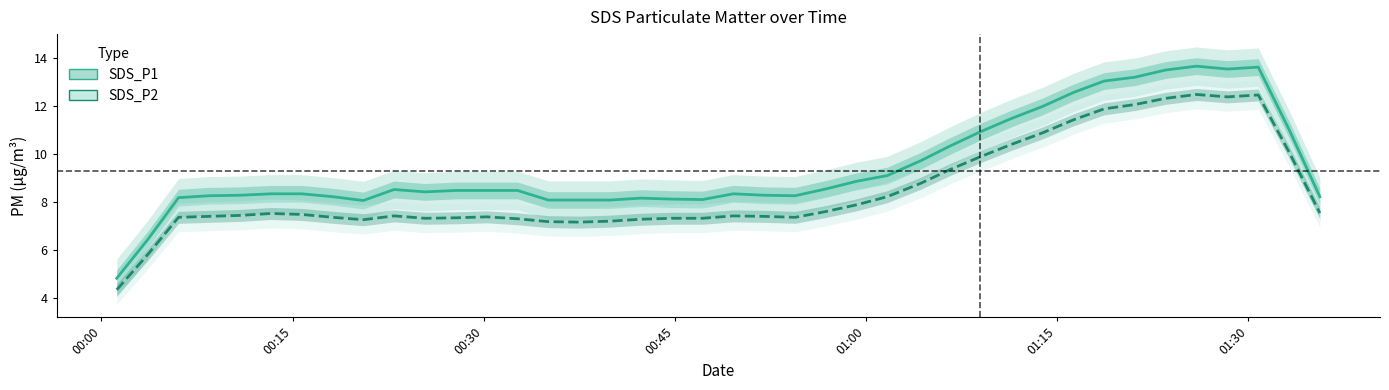

The SDS_P1 series shows 14.5 at 21. True or false?

False